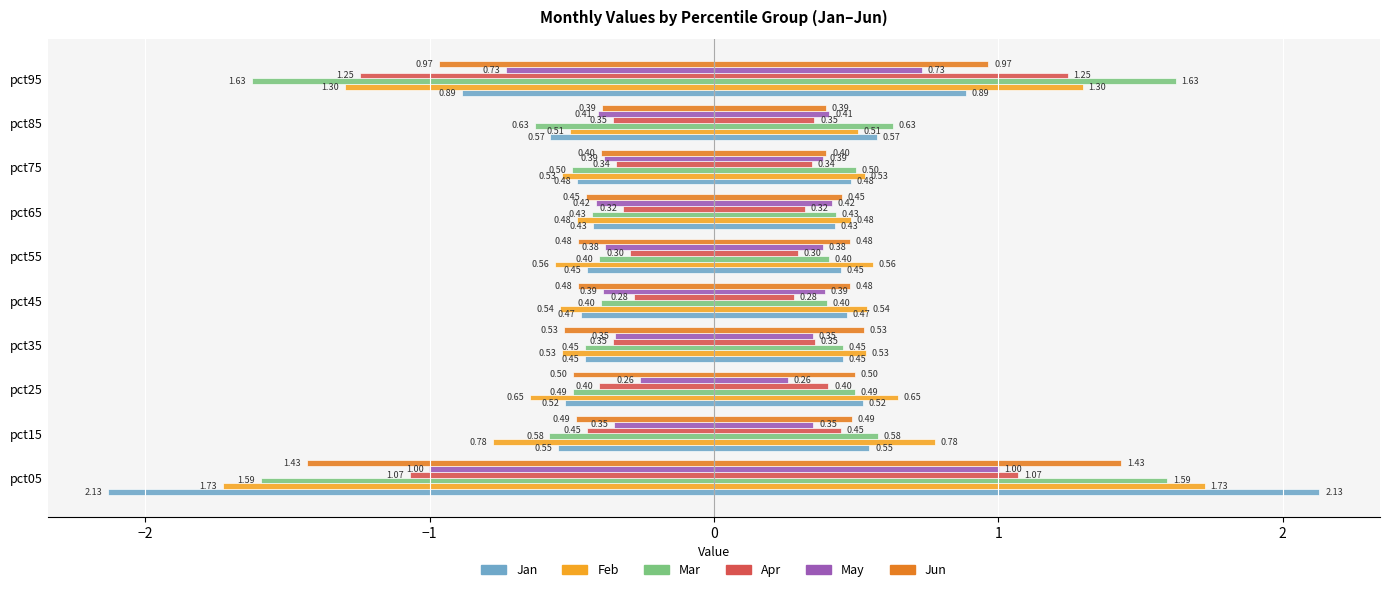

Is it true that Jun equals -0.5 at pct65?

True